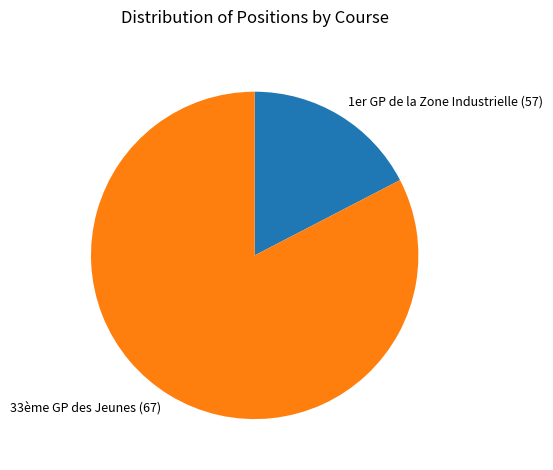

Does any single category account for the majority?

Yes